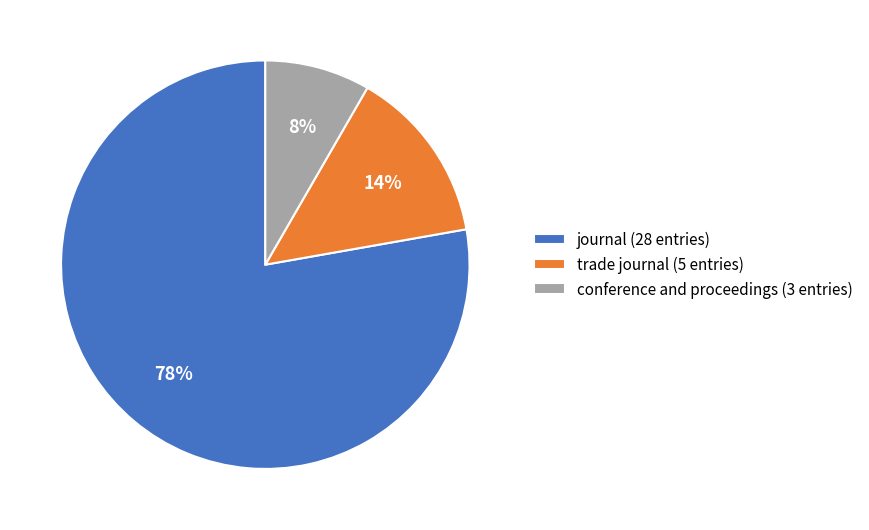

Rank the categories by value from highest to lowest.

journal, trade journal, conference and proceedings